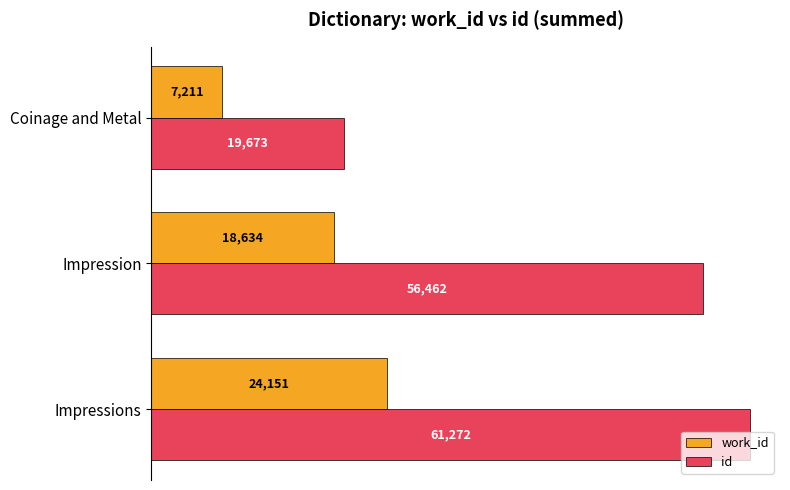

Is the value of id at Impressions greater than the value of work_id at Impression?

Yes